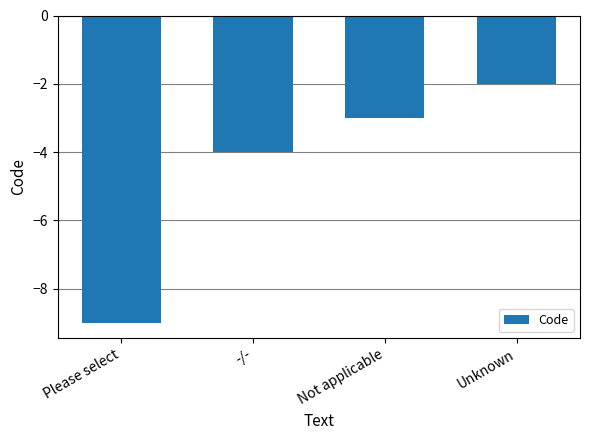

What is the sum of all values?

-18